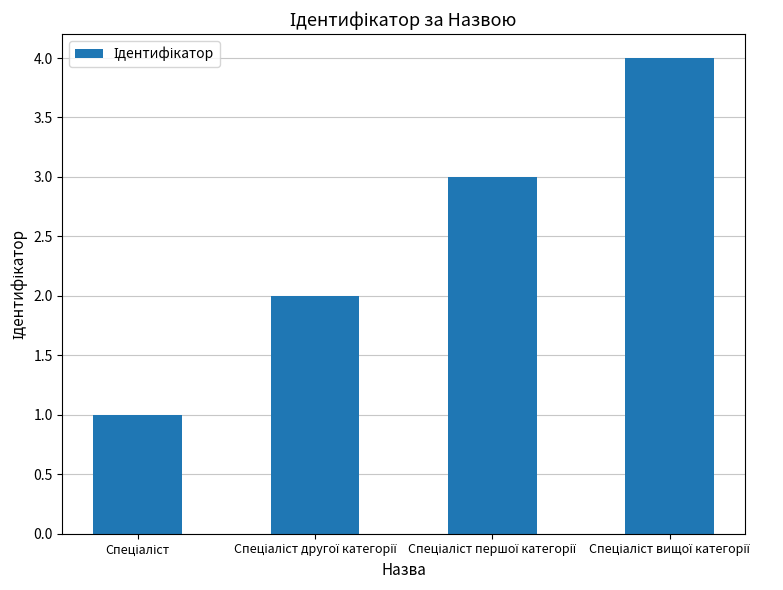

Reading right to left, transcribe all the data shown in this chart.

4	3	2	1